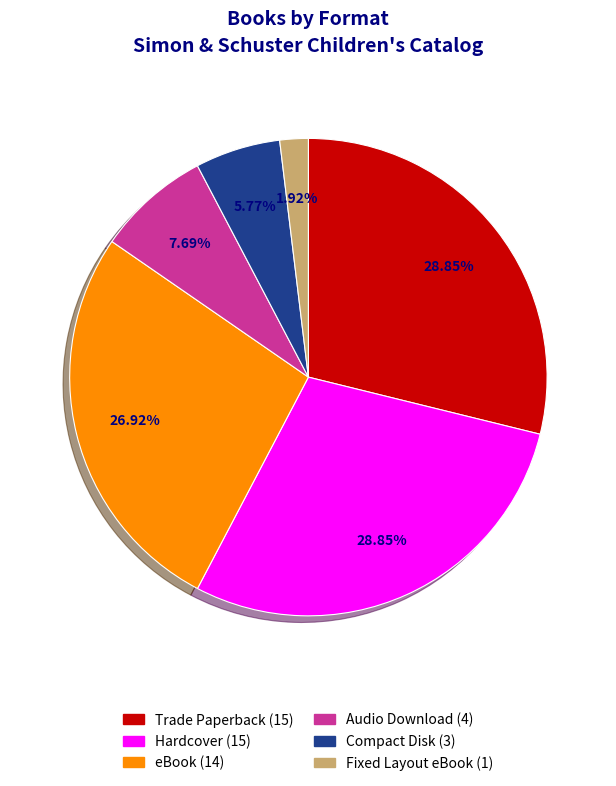

Is it true that Compact Disk is 17% of the pie?

False